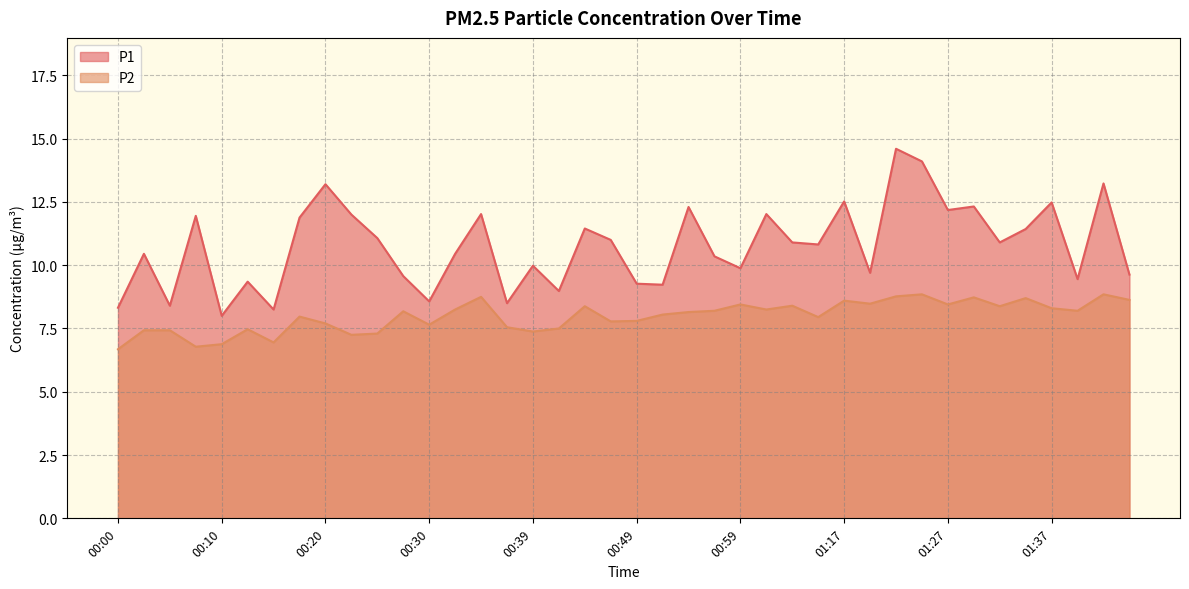

Reading left to right, transcribe all the data shown in this chart.

P1: 8.3	10.4	8.4	11.9	8.0	9.3	8.2	11.9	13.2	12.0	11.1	9.6	8.6	10.4	12.0	8.5	10.0	9.0	11.4	11.0	9.3	9.2	12.3	10.3	9.9	12.0	10.9	10.8	12.5	9.7	14.6	14.1	12.2	12.3	10.9	11.4	12.5	9.4	13.2	9.6
P2: 6.7	7.4	7.4	6.8	6.9	7.5	7.0	8.0	7.7	7.2	7.3	8.2	7.7	8.2	8.8	7.5	7.4	7.5	8.4	7.8	7.8	8.1	8.2	8.2	8.4	8.2	8.4	8.0	8.6	8.5	8.8	8.8	8.4	8.7	8.4	8.7	8.3	8.2	8.8	8.6